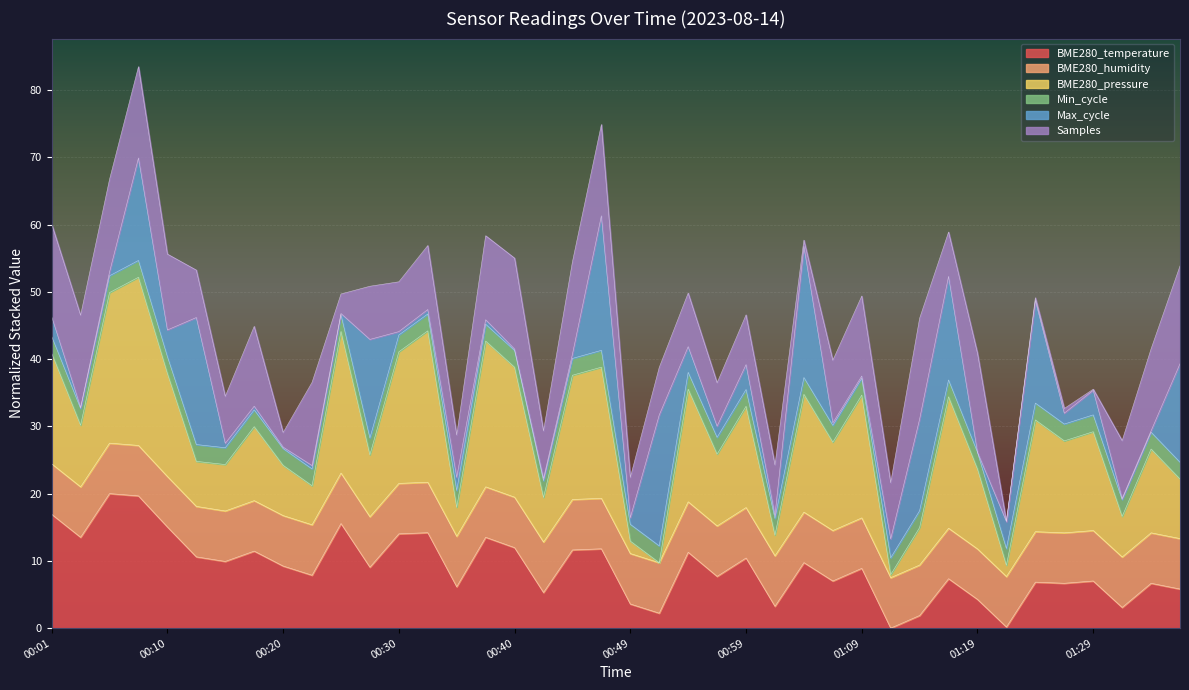

What is the label of the 33rd point from the left?

01:19